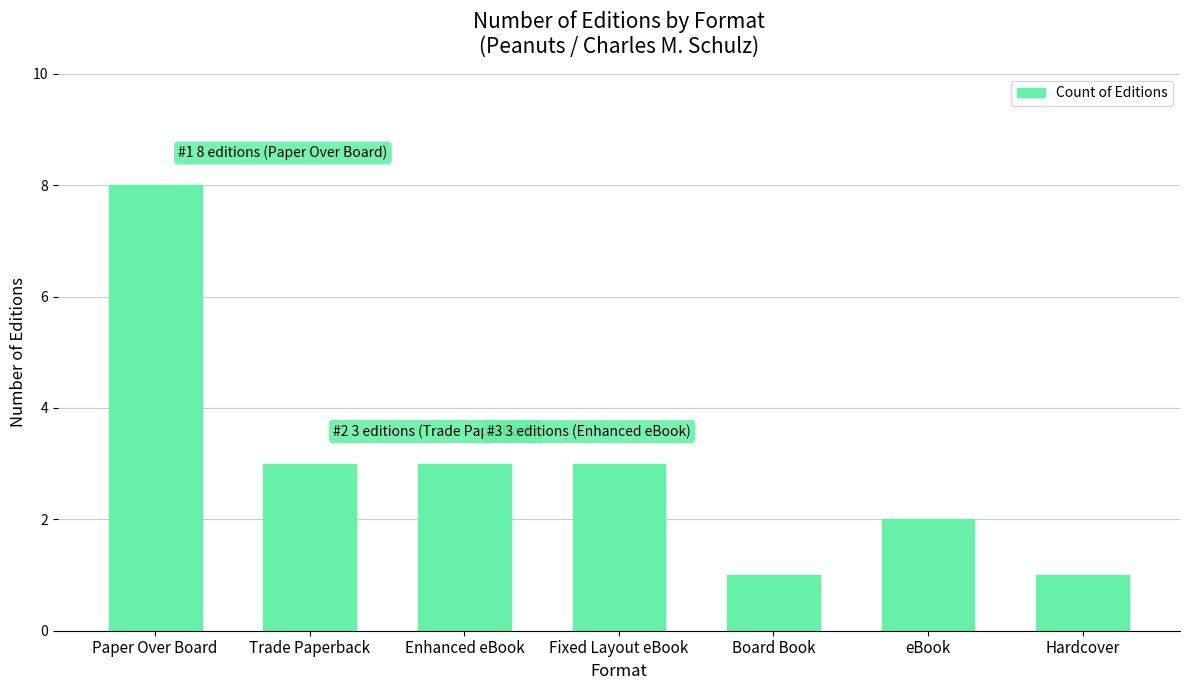

What is the difference between the maximum and minimum values?

7